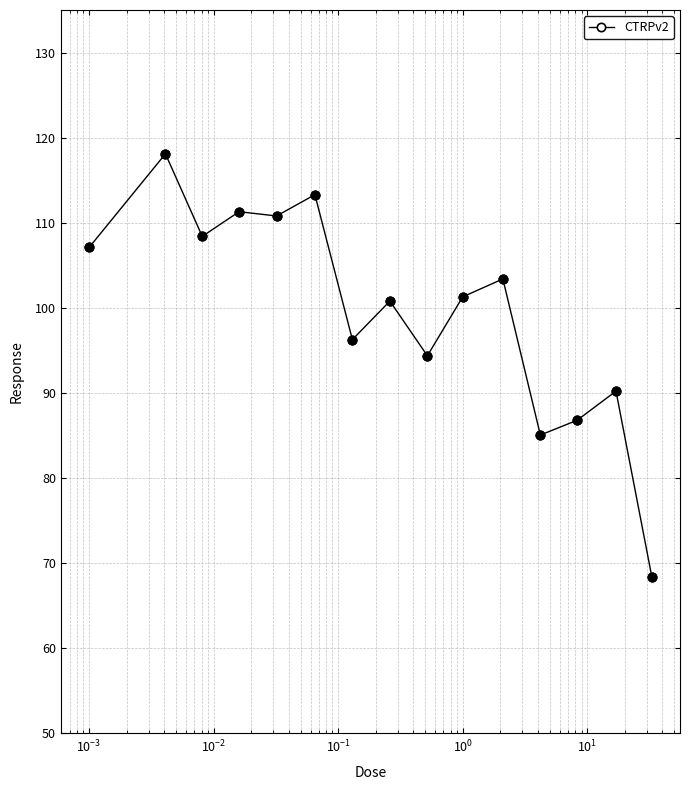

What is the value of the 9th point from the left?

94.4